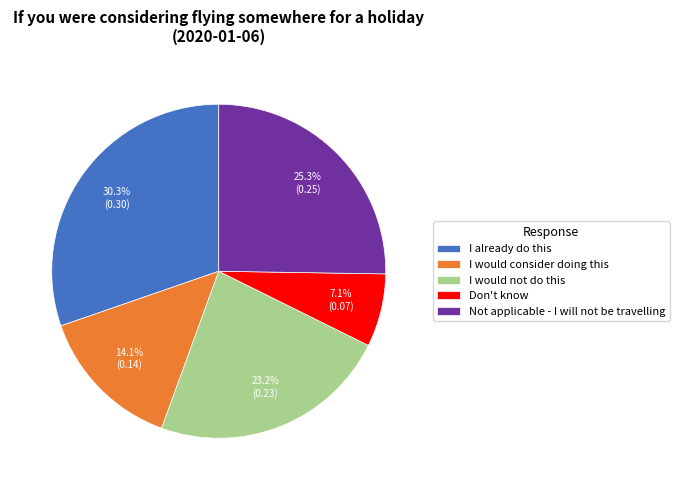

To the nearest percent, what percentage of the pie is Don't know?

7%